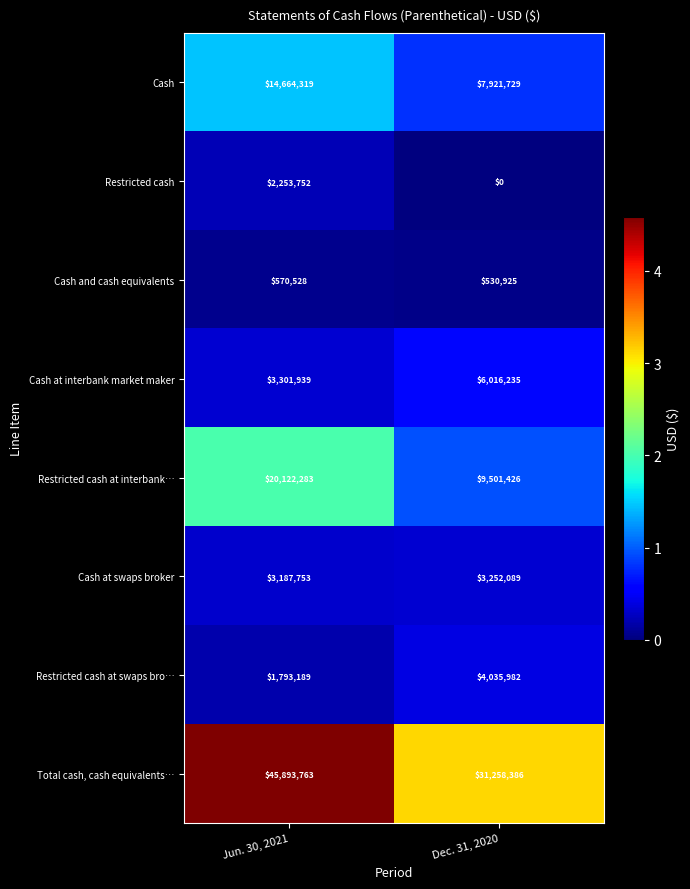

Is the value of Restricted cash at Jun. 30, 2021 greater than the value of Cash and cash equivalents at Jun. 30, 2021?

Yes